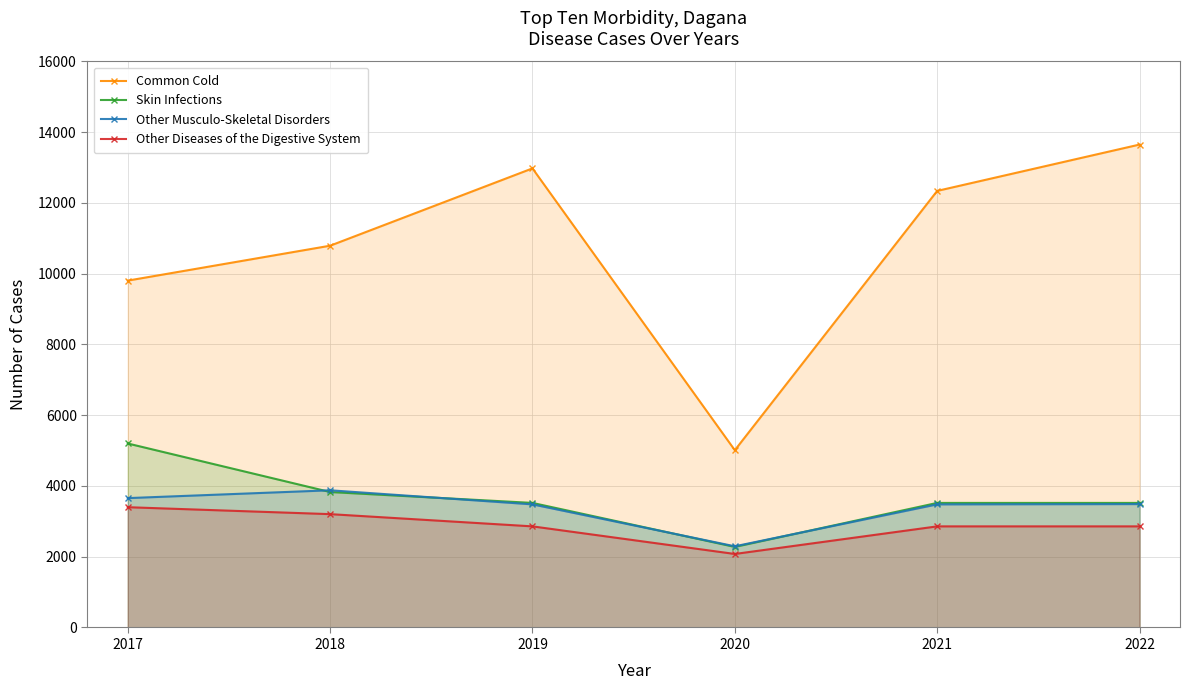

What is the difference between the maximum and minimum values in the Other Diseases of the Digestive System series?

1322